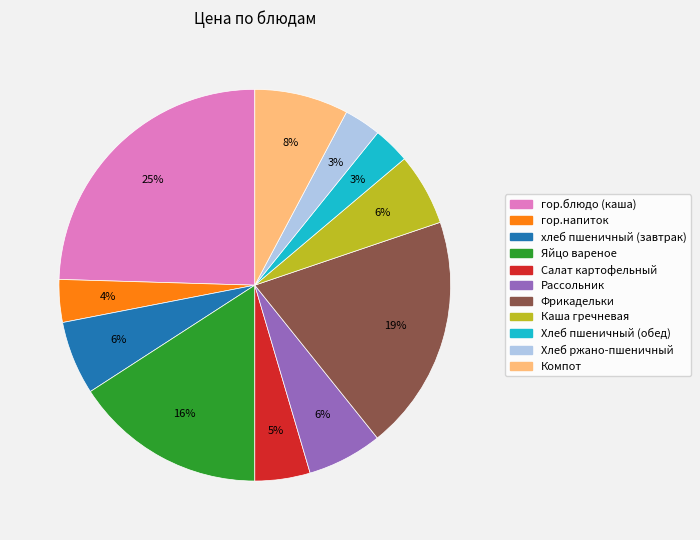

To the nearest percent, what portion does Компот represent?

8%